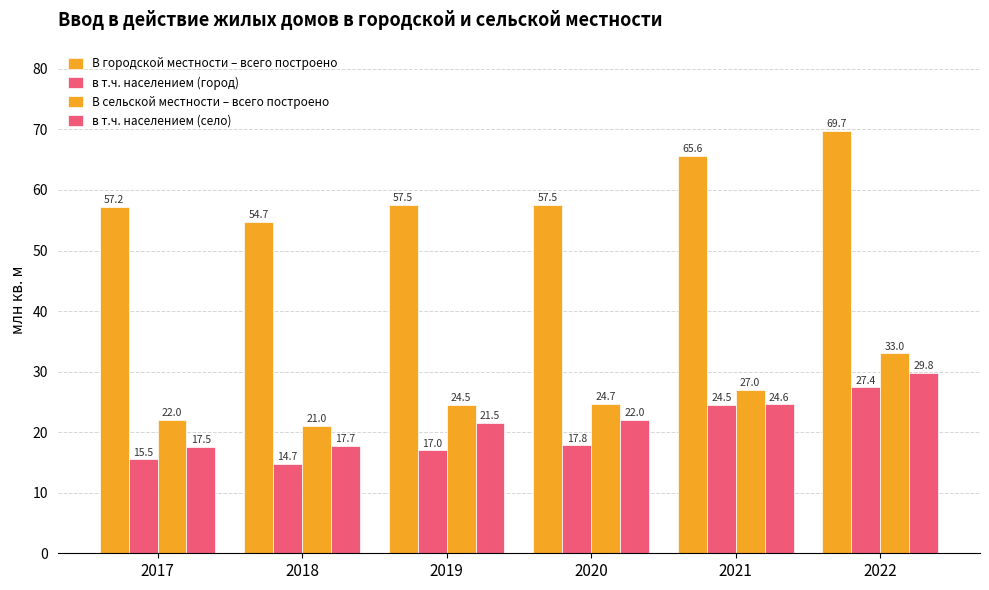

What is the value of the В городской местности – всего построено bar at the 2nd from the left?

54.7